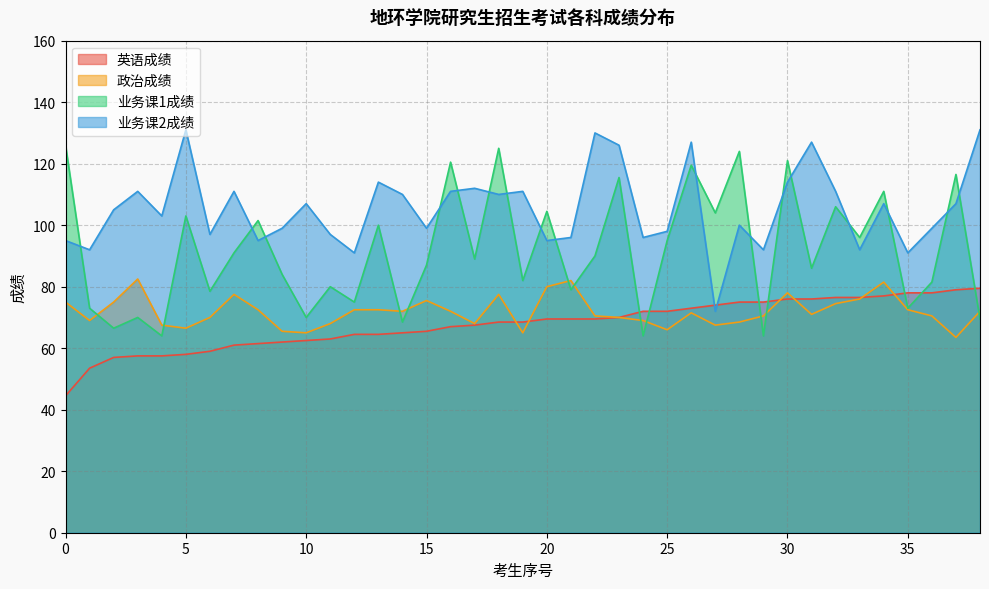

How many data points in 政治成绩 are above 71?

20